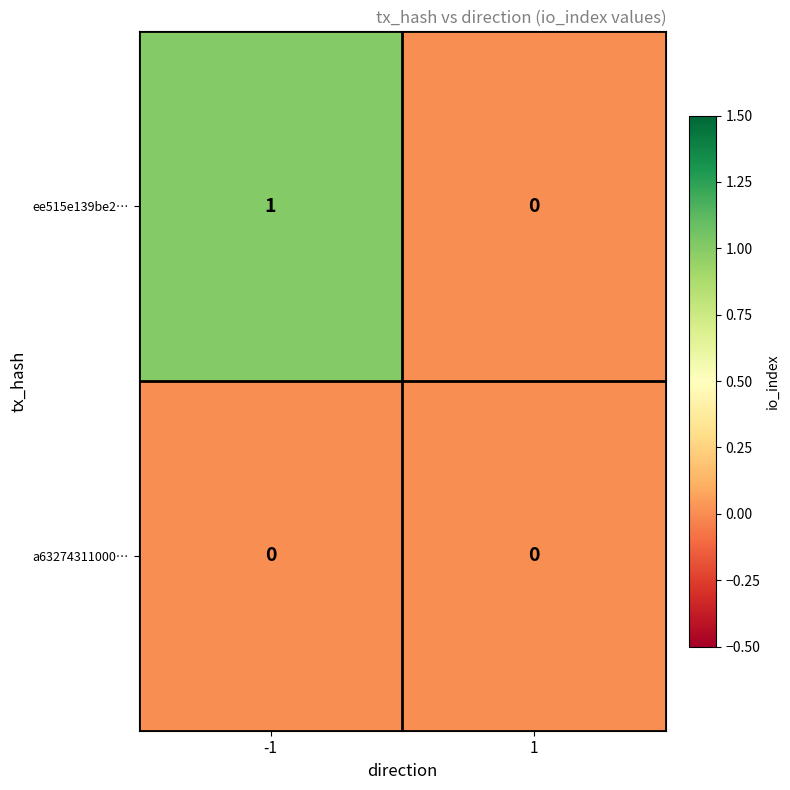

Which series has the largest range (max minus min)?

ee515e139be2…